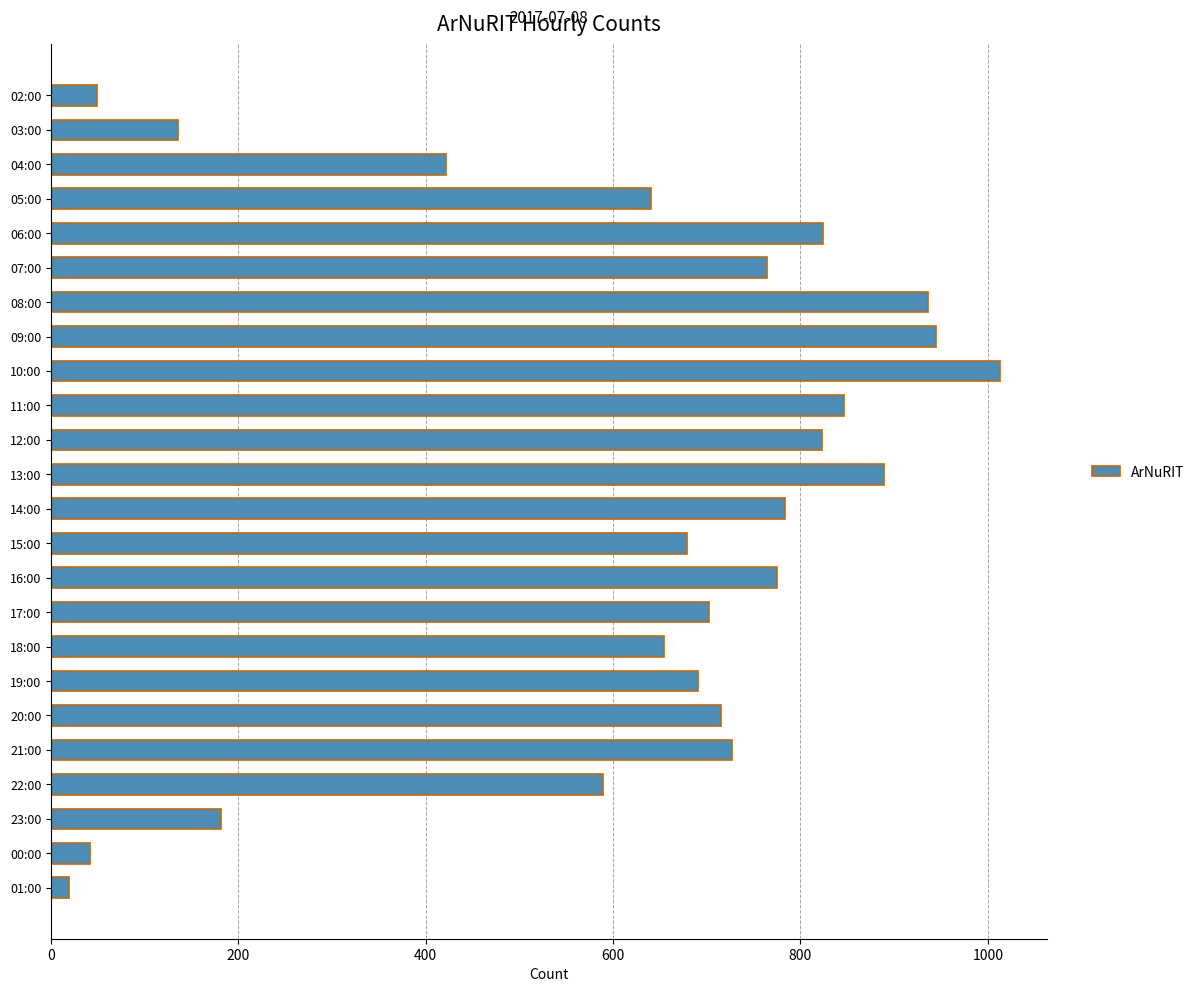

Which has a higher value, 05:00 or 22:00?

05:00